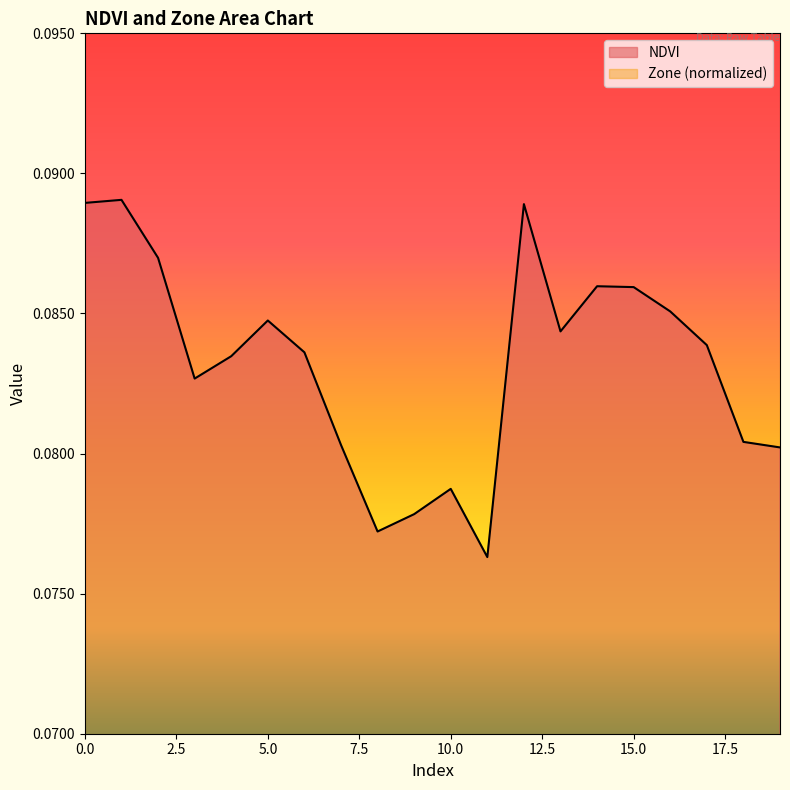

The Zone series shows 0.0 at 6. True or false?

True